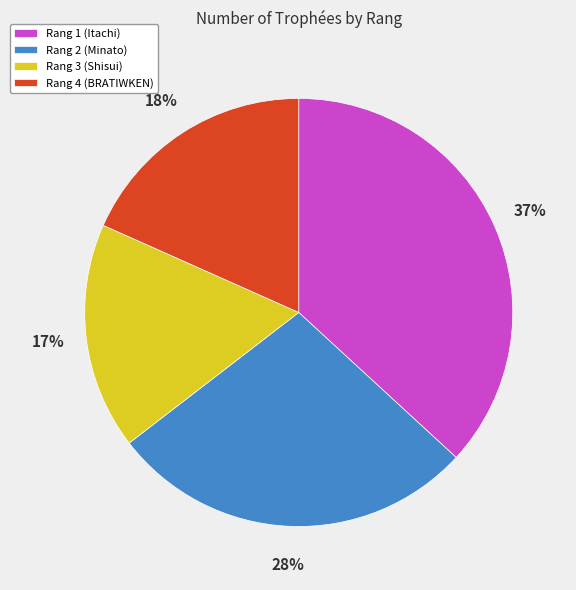

Is it true that Rang 2 (Minato) is 28% of the pie?

True